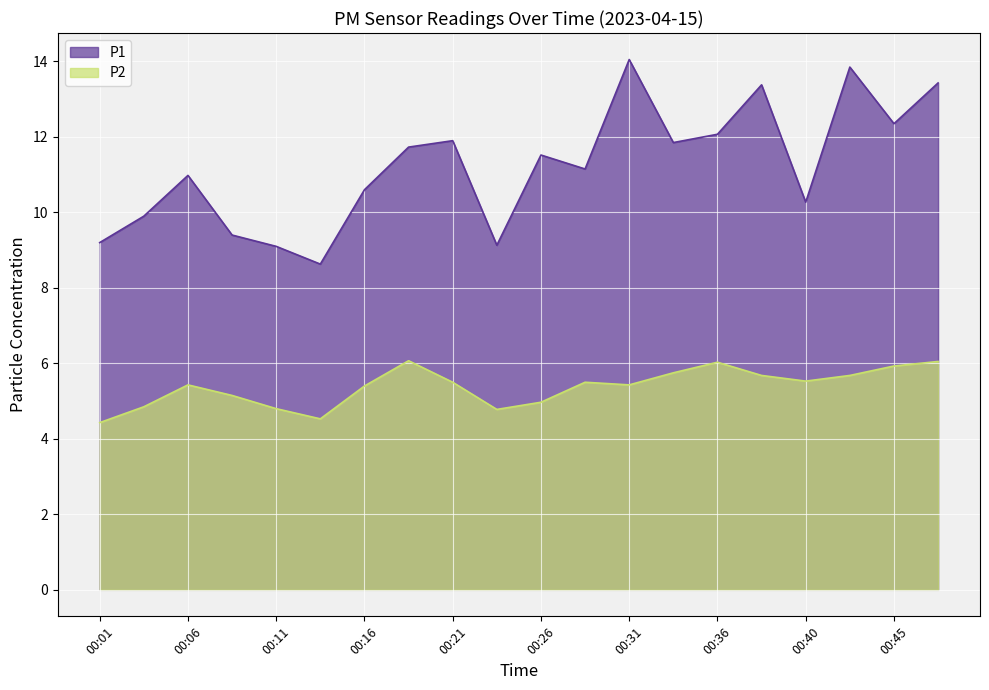

At which label does P1 first exceed 11?

00:19